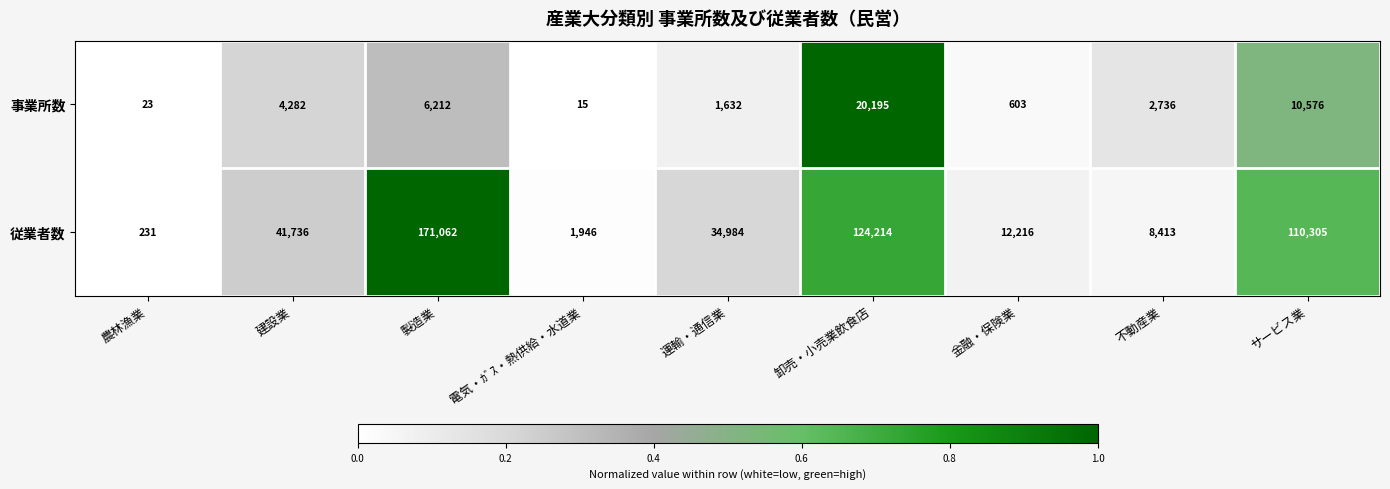

Which series has the largest range (max minus min)?

従業者数